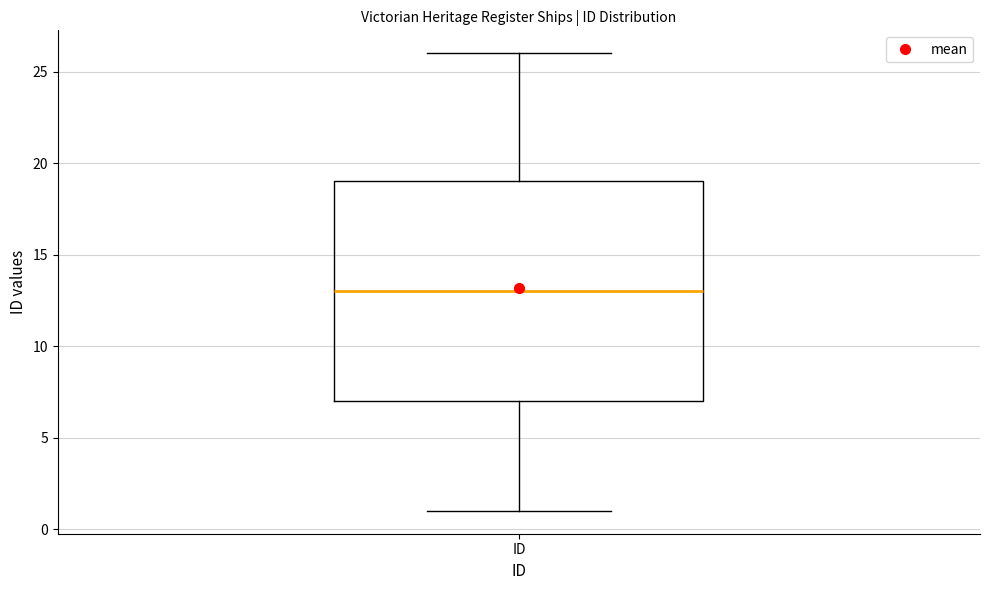

Transcribe this box plot: give where the median line is, the range the box spans, and where the two whiskers end, as read against the y-axis. The values are not printed on the chart, so give them approximately, as read against the axis.

median 13, box 7 to 19, whiskers 1 to 26